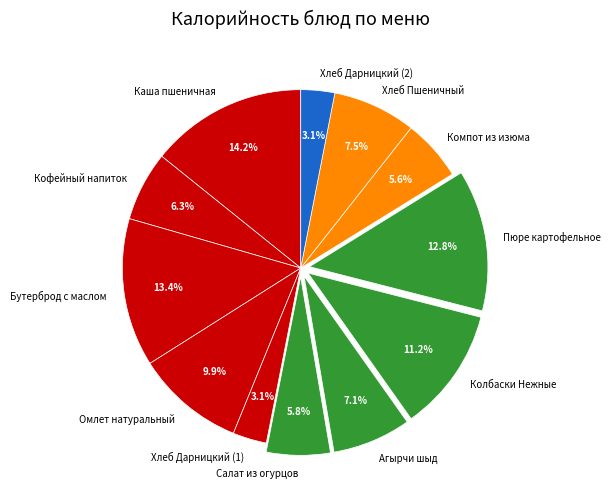

Count the number of slices in the pie.

12